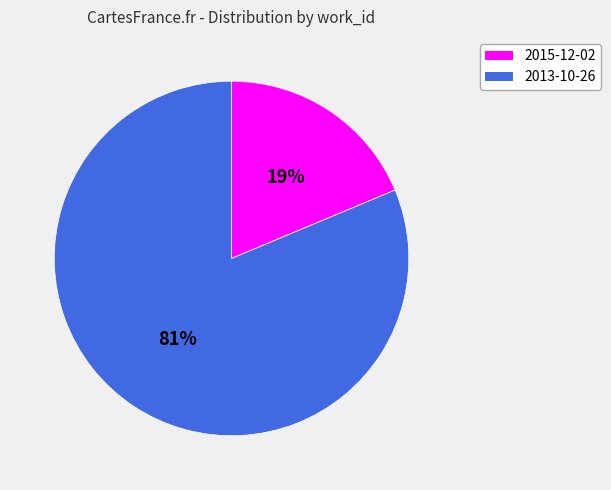

Rank the categories by value from lowest to highest.

2015-12-02, 2013-10-26